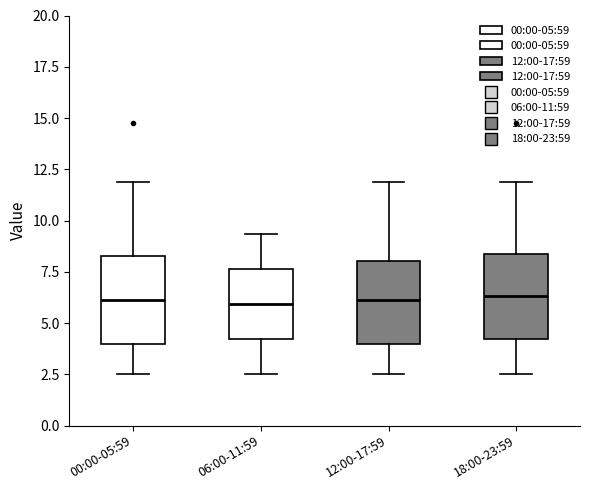

Reading left to right, transcribe this box plot: for each box, give where its median line is, the range the box spans, and where its two whiskers end, as read against the y-axis. The values are not printed on the chart, so give them approximately, as read against the axis.

00:00-05:59: median 6.0, box 4.0 to 8.5, whiskers 2.5 to 12.0
06:00-11:59: median 6.0, box 4.0 to 7.5, whiskers 2.5 to 9.5
12:00-17:59: median 6.0, box 4.0 to 8.0, whiskers 2.5 to 12.0
18:00-23:59: median 6.5, box 4.0 to 8.5, whiskers 2.5 to 12.0